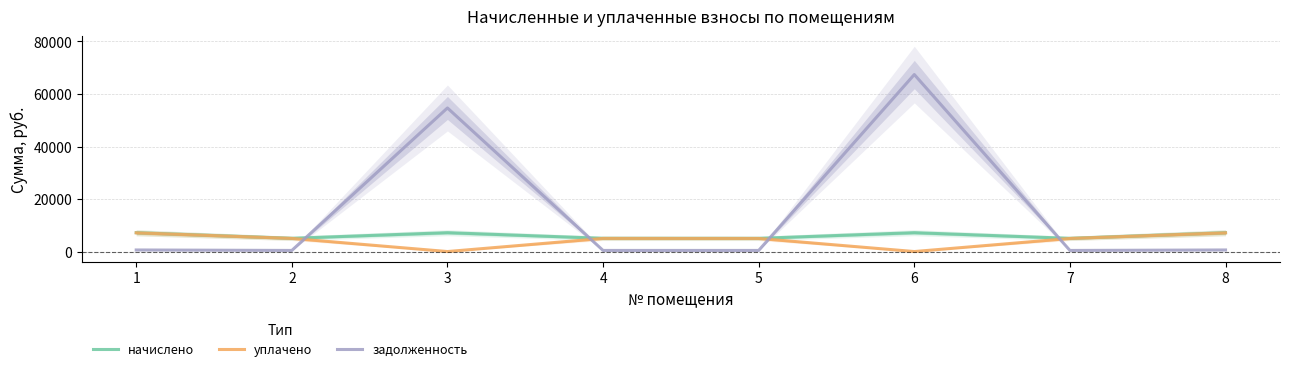

At which label does задолженность first exceed 598?

1